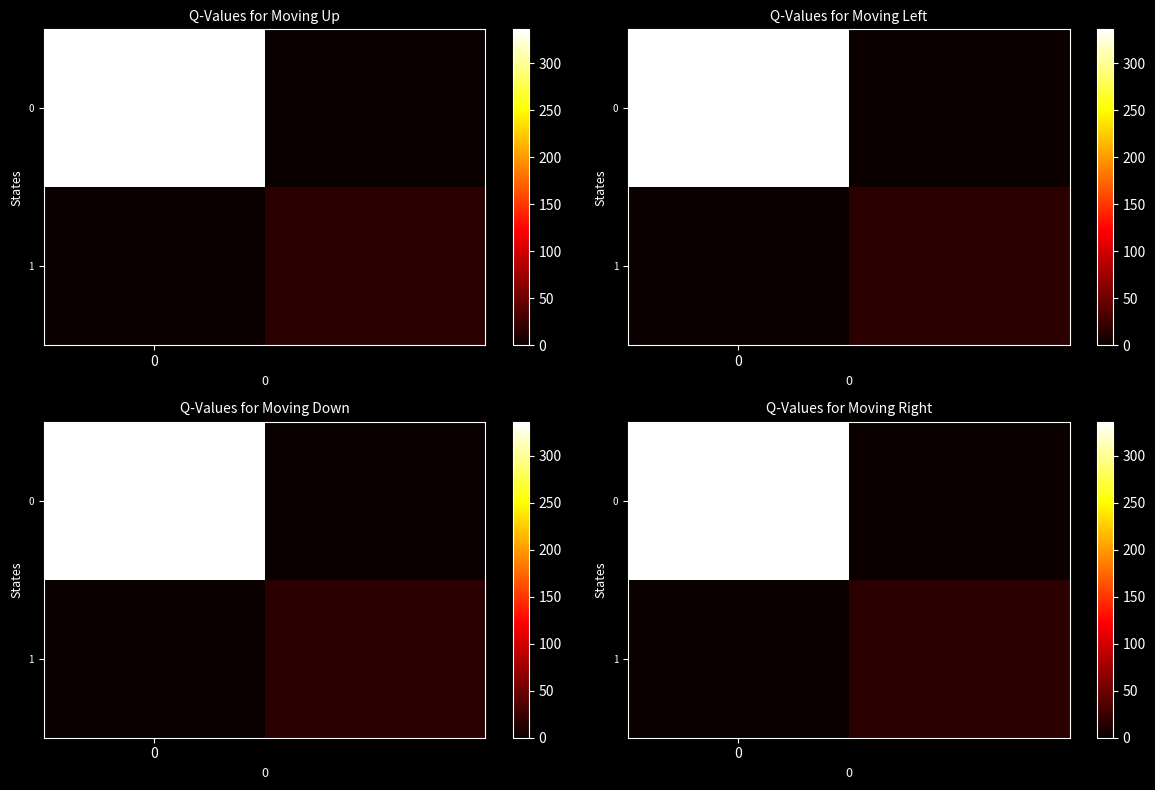

Rank the series by their maximum value, from highest to lowest.

row_0, row_1